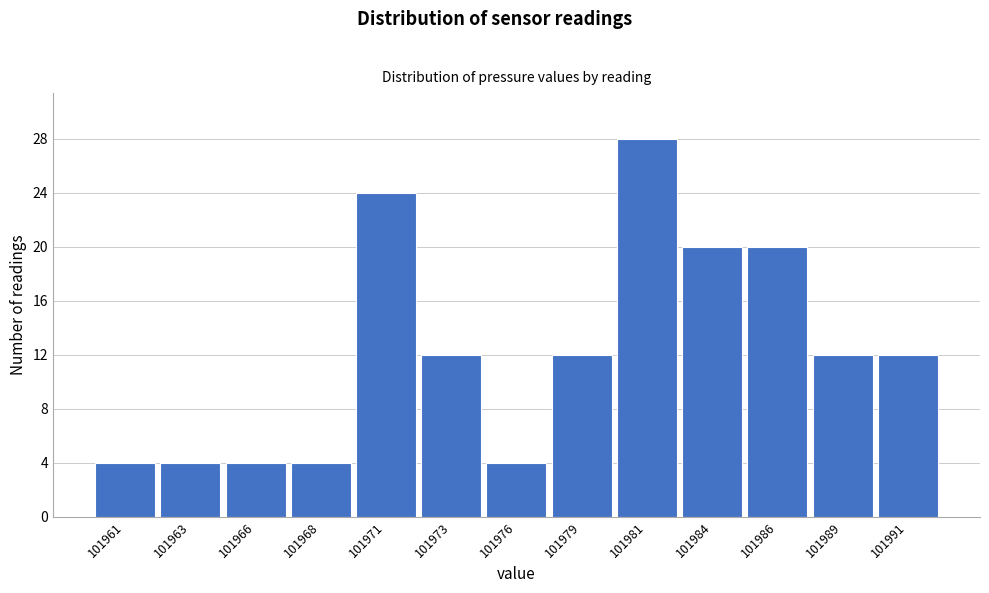

Reading left to right, transcribe all the data shown in this chart.

4	4	4	4	24	12	4	12	28	20	20	12	12